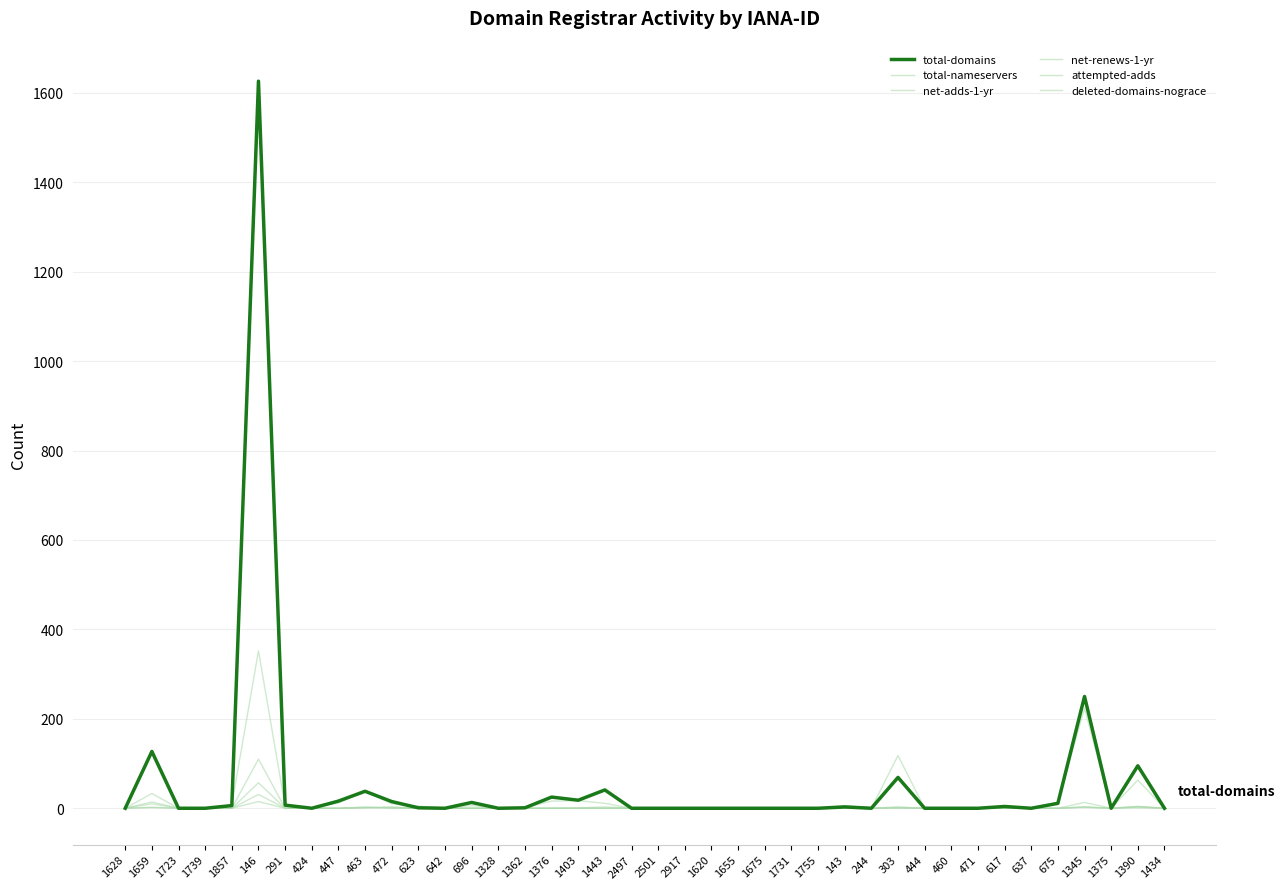

Does the chart have visible grid lines?

Yes